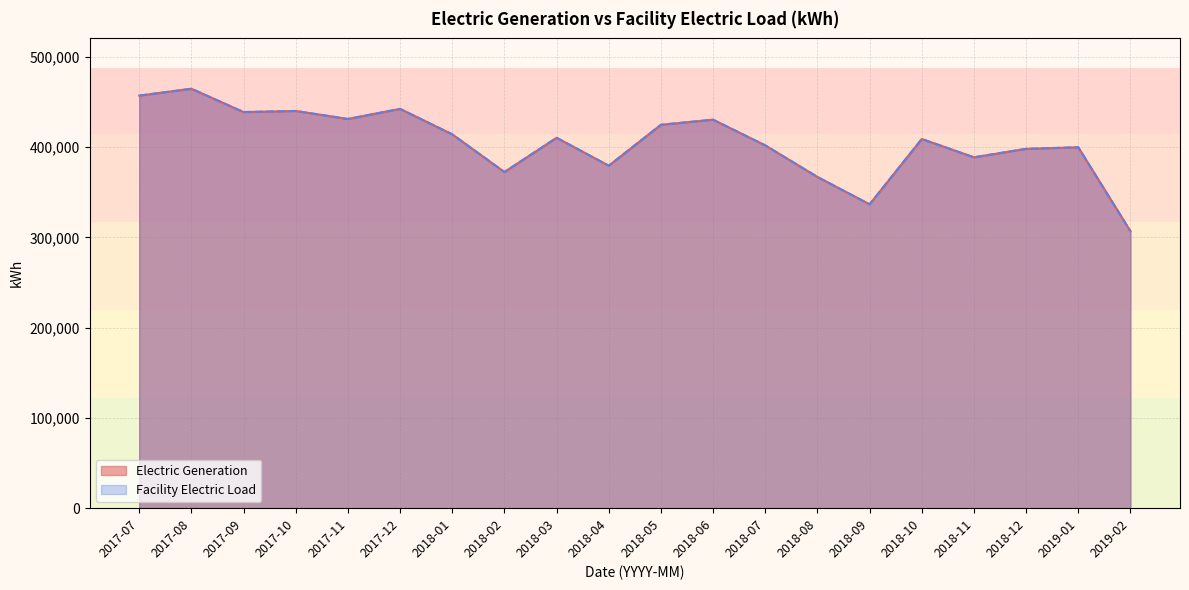

What is the label of the 17th point from the right?

2017-10